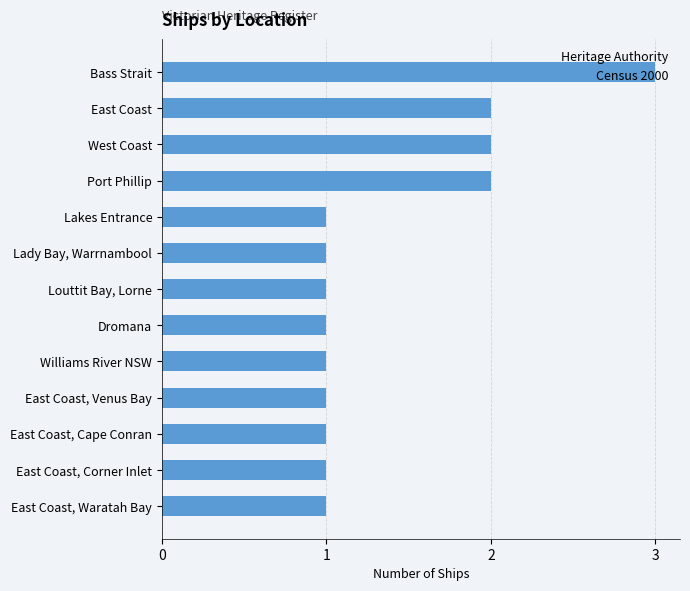

What is the difference between the second highest and minimum values?

1